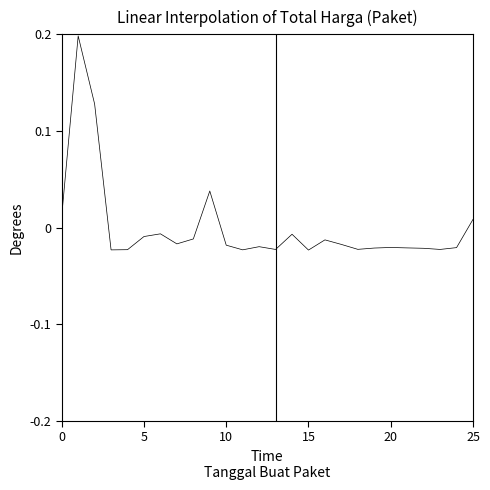

Does the chart have visible grid lines?

No